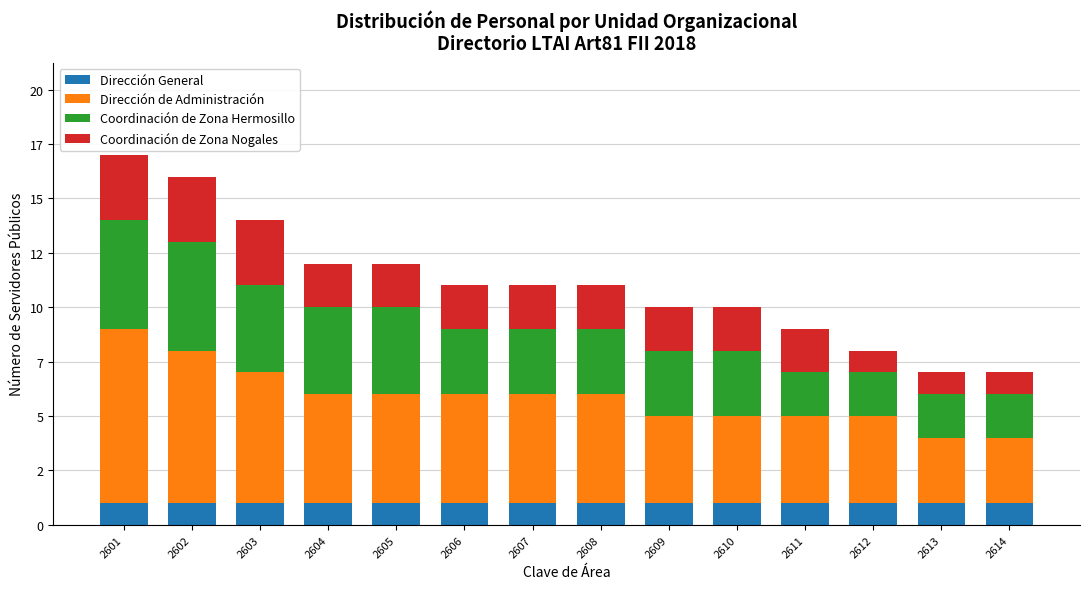

What are all the series names shown in the legend?

Dirección General, Dirección de Administración, Coordinación de Zona Hermosillo, Coordinación de Zona Nogales